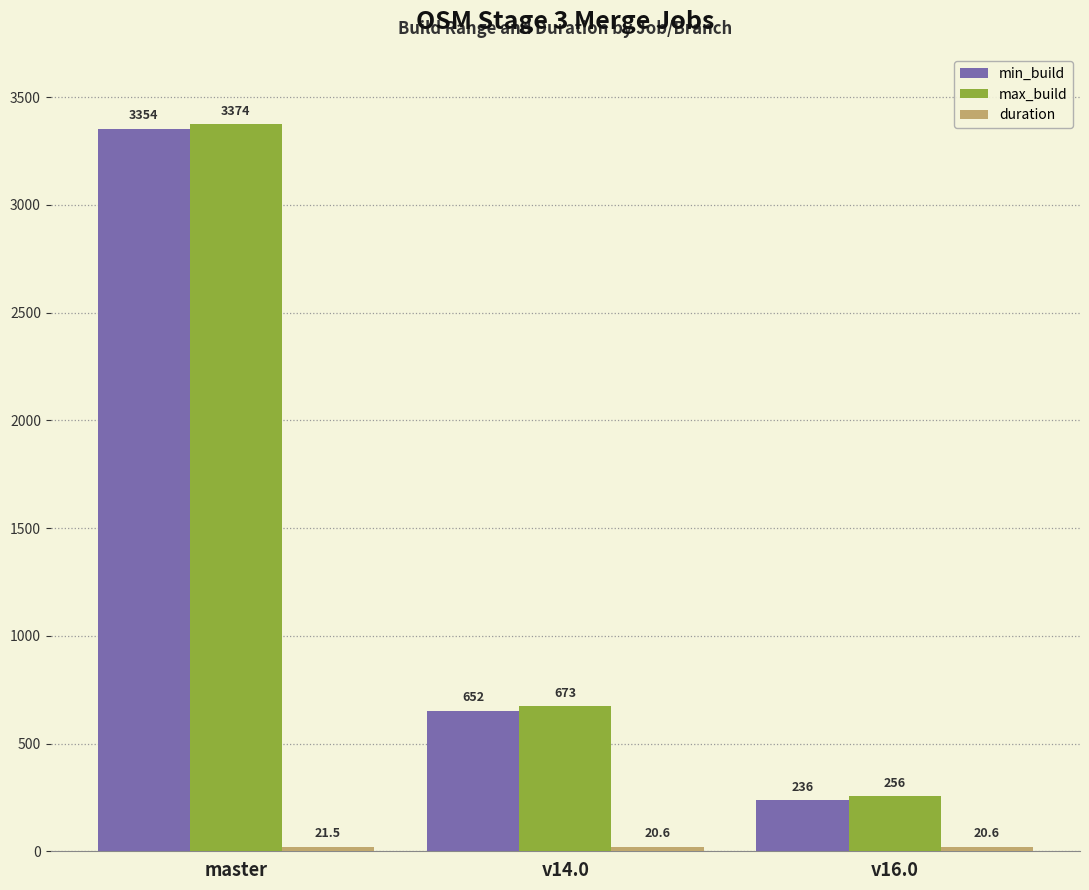

What is the difference between the maximum and minimum values in the max_build series?

3118.0